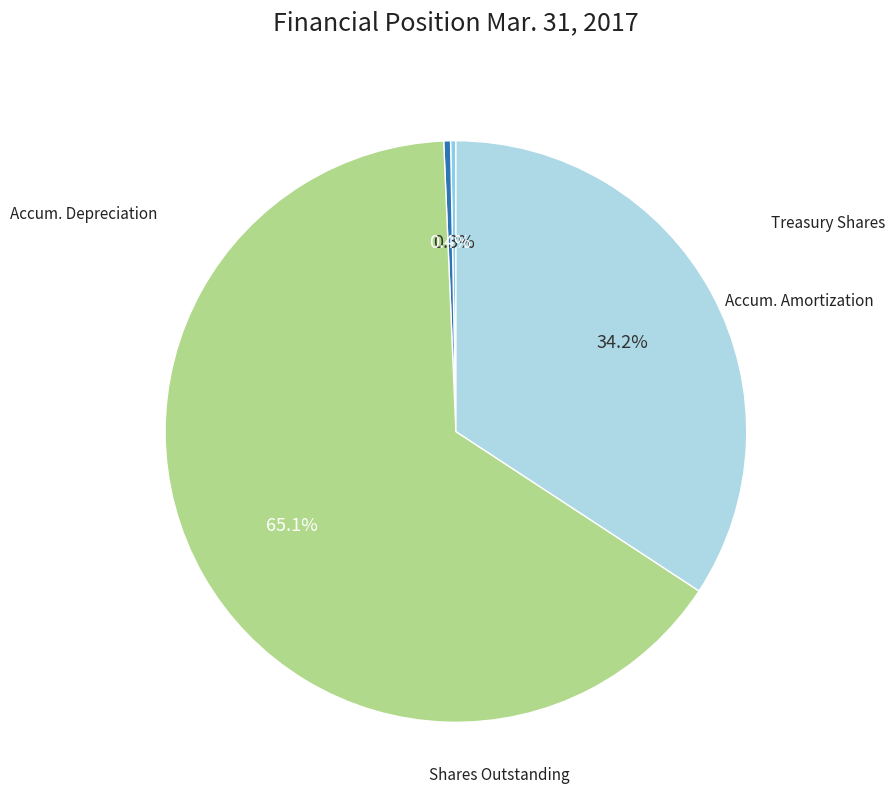

How many segments does this pie chart have?

4